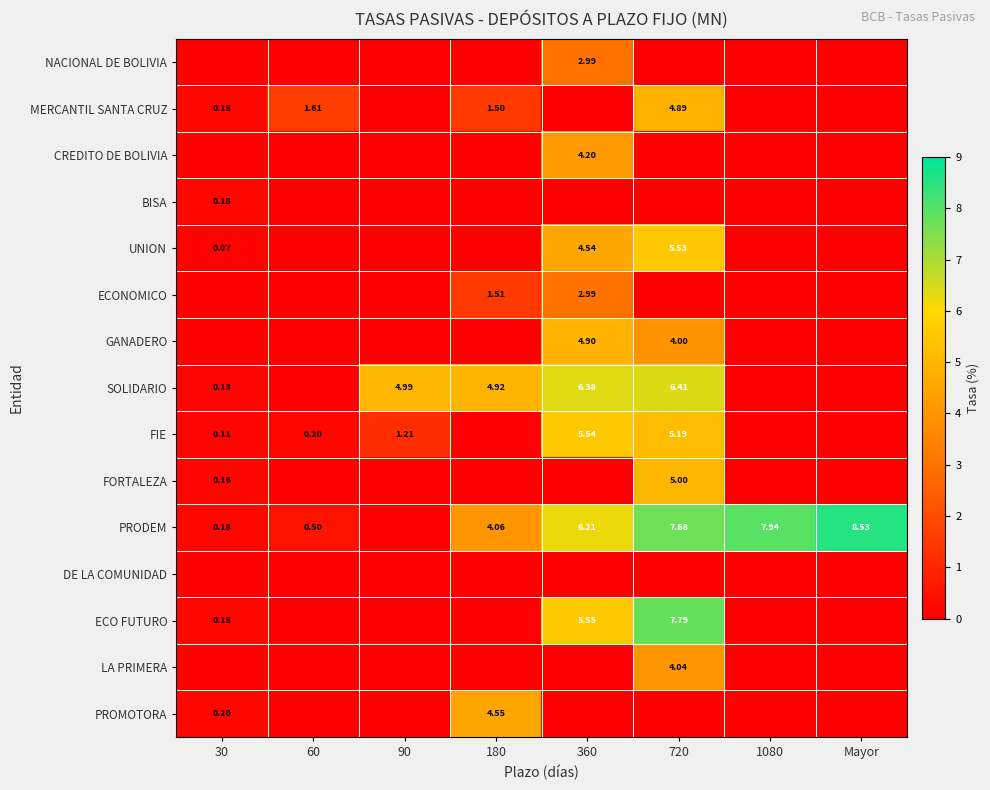

What is the difference between the maximum and minimum values in the PROMOTORA series?

4.6